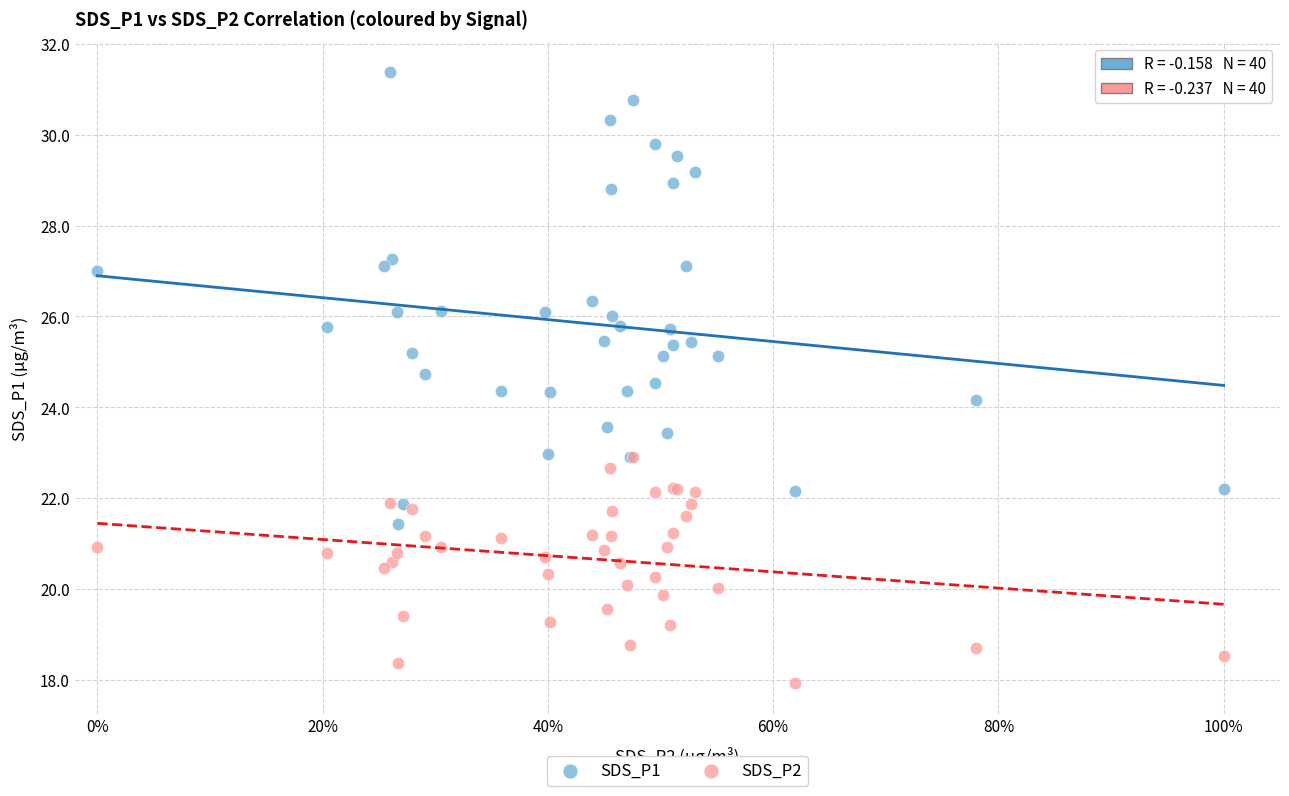

Across all series, what Y value is closest to 24?

24.2